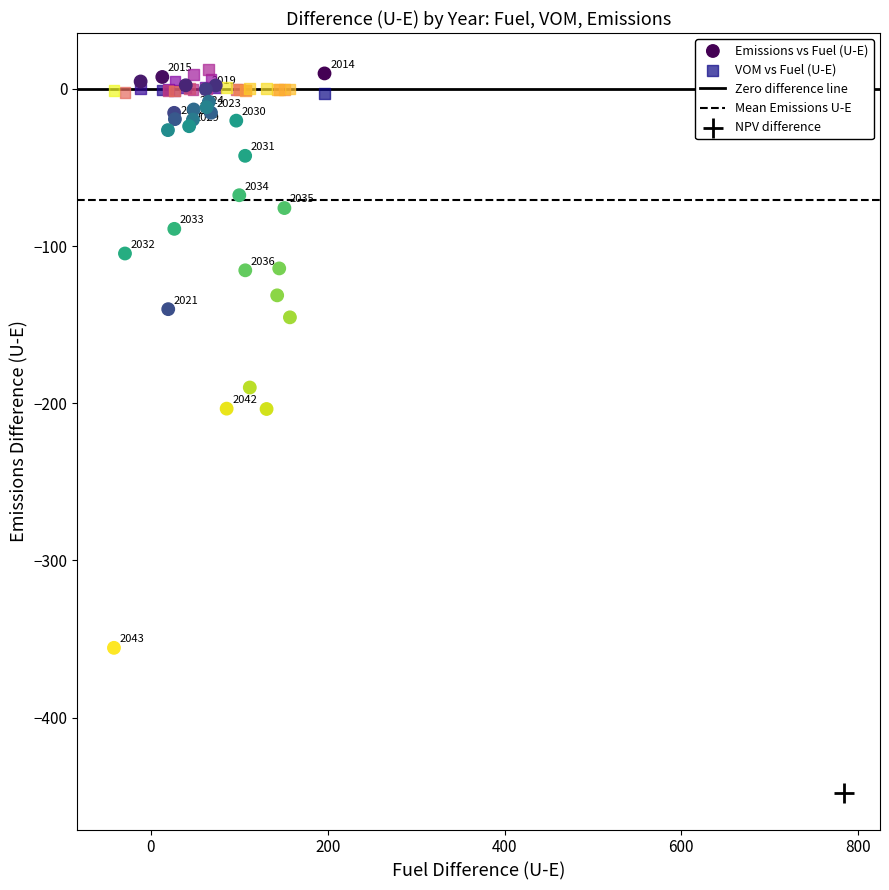

Which series contains the lowest Y value?

NPV difference